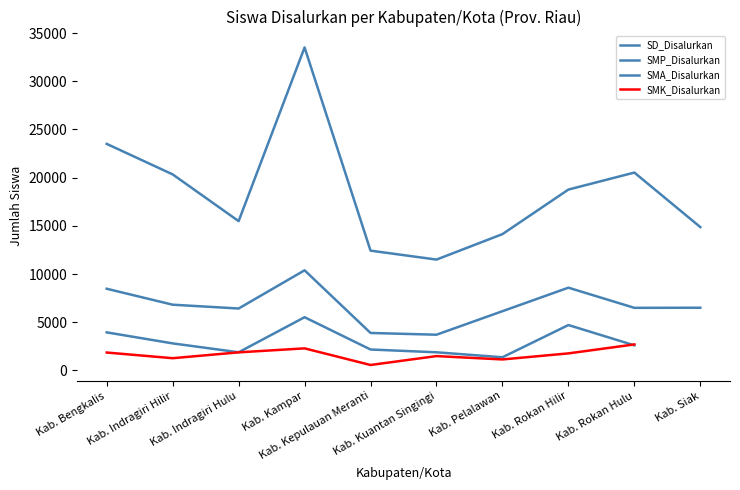

In SMP_Disalurkan, how many points are higher than both neighbors (excluding endpoints)?

2